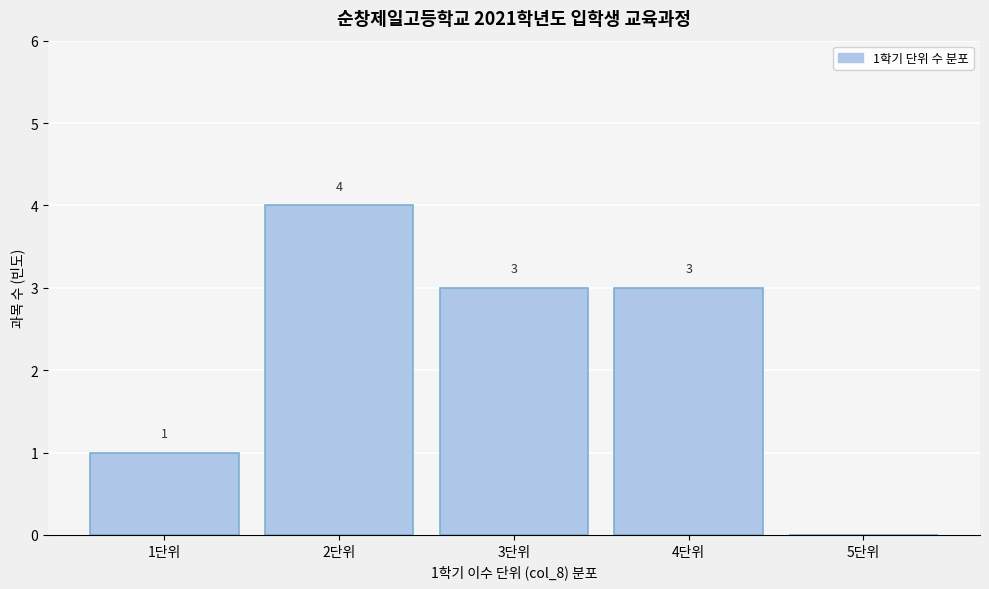

Reading right to left, transcribe all the data shown in this chart.

5단위=0	4단위=3	3단위=3	2단위=4	1단위=1